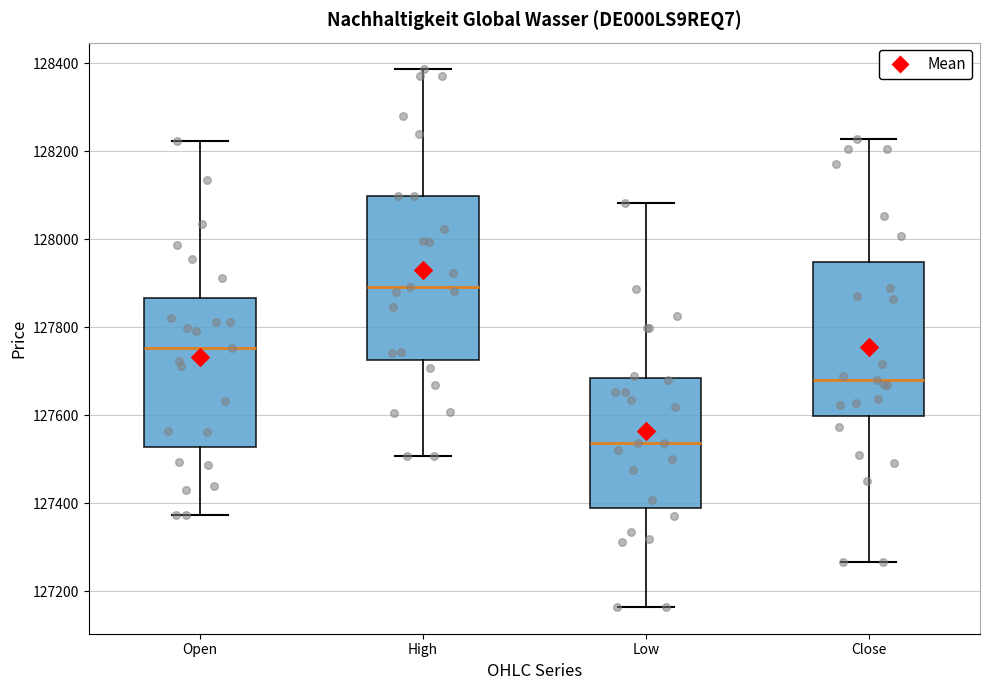

Which box has the highest median line?

High